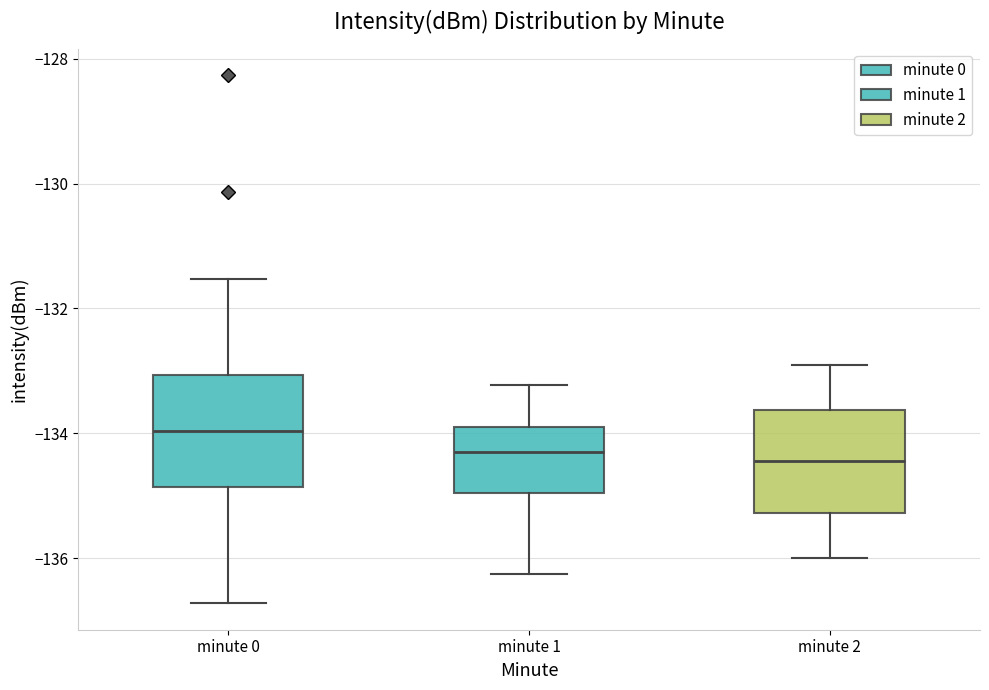

Reading left to right, read every box against the y-axis: the position of its median line, the range the box covers, and the ends of its whiskers. The values are not printed on the chart, so give them approximately, as read against the axis.

minute 0: median -134.0, box -134.8 to -133.0, whiskers -136.8 to -131.6
minute 1: median -134.2, box -135.0 to -133.8, whiskers -136.2 to -133.2
minute 2: median -134.4, box -135.2 to -133.6, whiskers -136.0 to -132.8